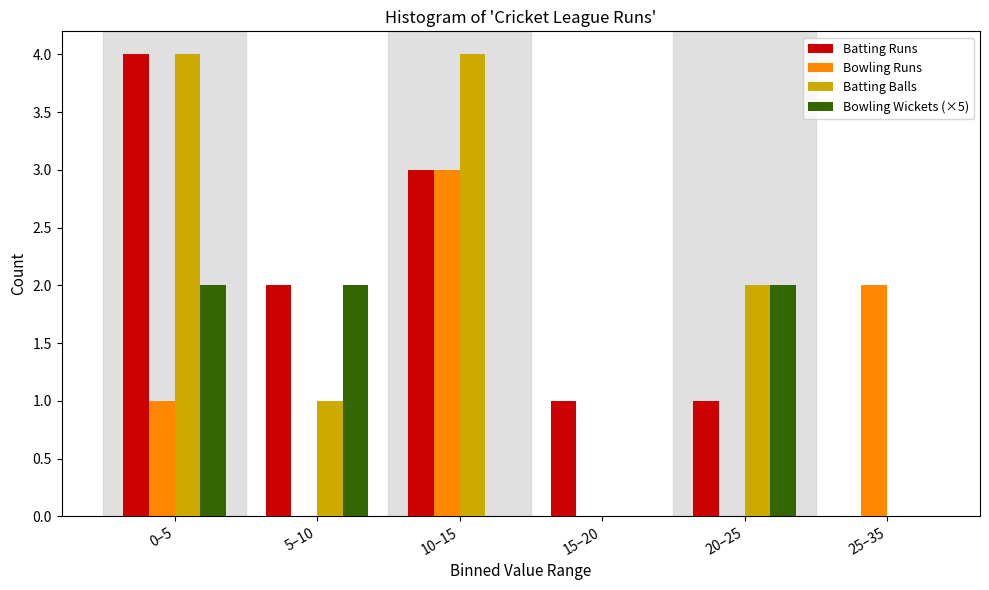

Reading left to right, transcribe all the data shown in this chart.

Batting Runs: 0–5=4	5–10=2	10–15=3	15–20=1	20–25=1	25–35=0
Bowling Runs: 0–5=1	5–10=0	10–15=3	15–20=0	20–25=0	25–35=2
Batting Balls: 0–5=4	5–10=1	10–15=4	15–20=0	20–25=2	25–35=0
Bowling Wickets (×5): 0–5=2	5–10=2	10–15=0	15–20=0	20–25=2	25–35=0